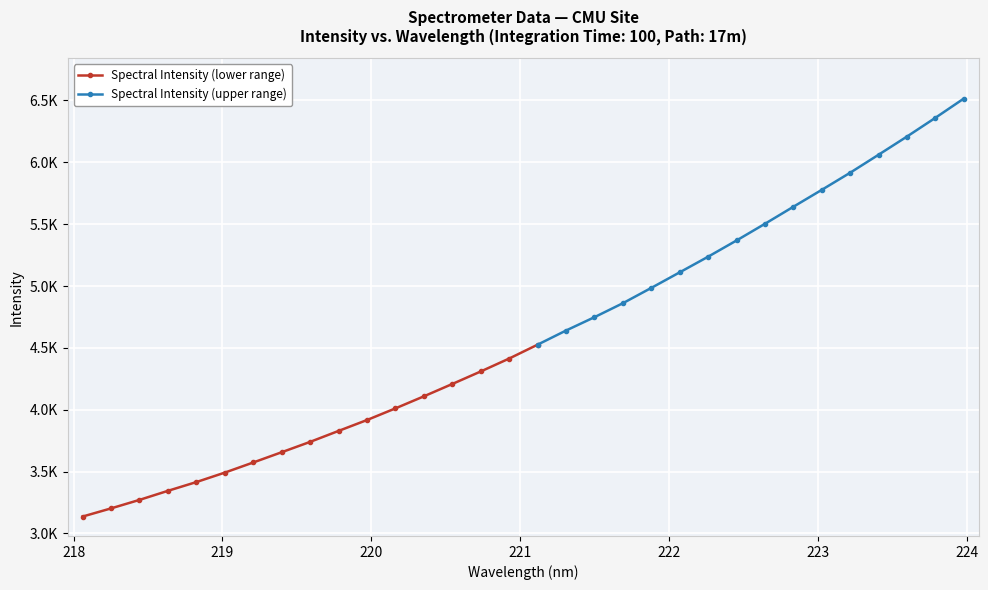

Reading left to right, transcribe all the data shown in this chart.

3136.4	3202.5	3271.2	3344.5	3415.4	3491.8	3573.7	3656.7	3740.3	3828.9	3917.0	4011.2	4108.5	4208.4	4309.6	4414.0	4526.1	4640.3	4748.2	4861.1	4984.9	5110.8	5237.1	5368.1	5503.0	5640.6	5777.3	5915.7	6061.2	6208.0	6359.5	6514.8